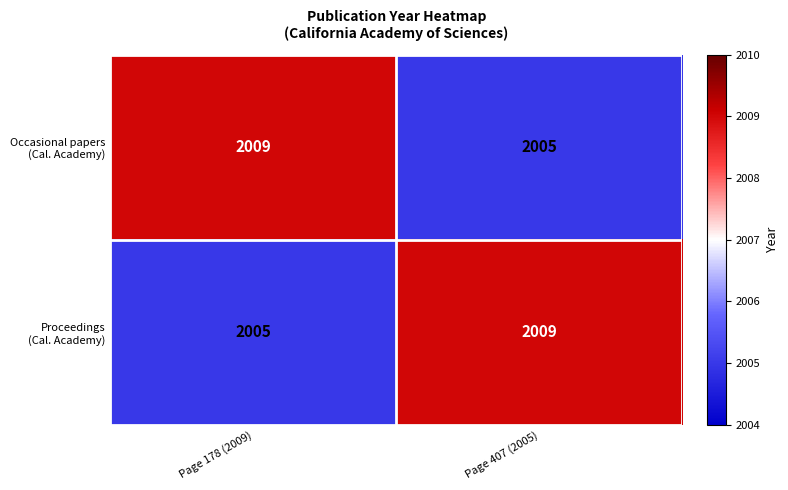

How many distinct data groups are displayed?

2